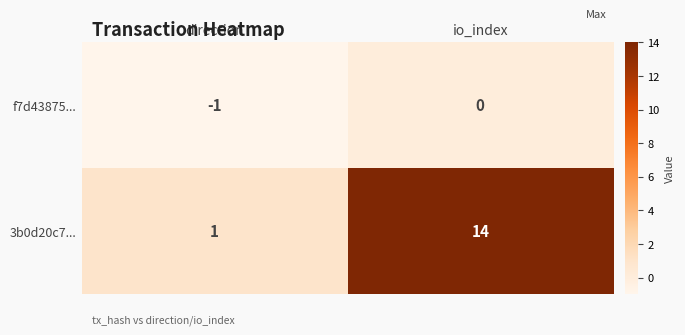

What is the spread (max minus min) of values at io_index?

14